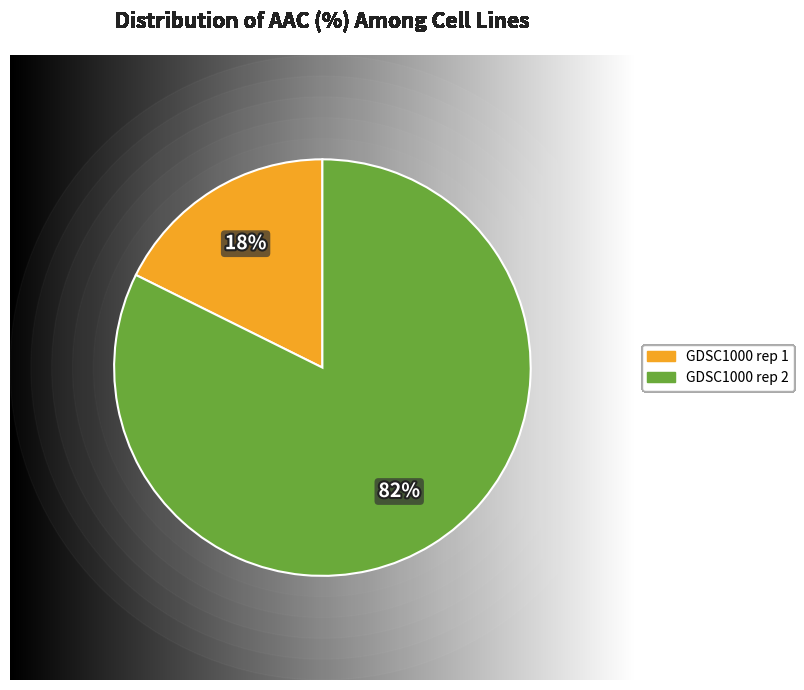

What percentage do GDSC1000 rep 2 and GDSC1000 rep 1 together represent?

100.0%